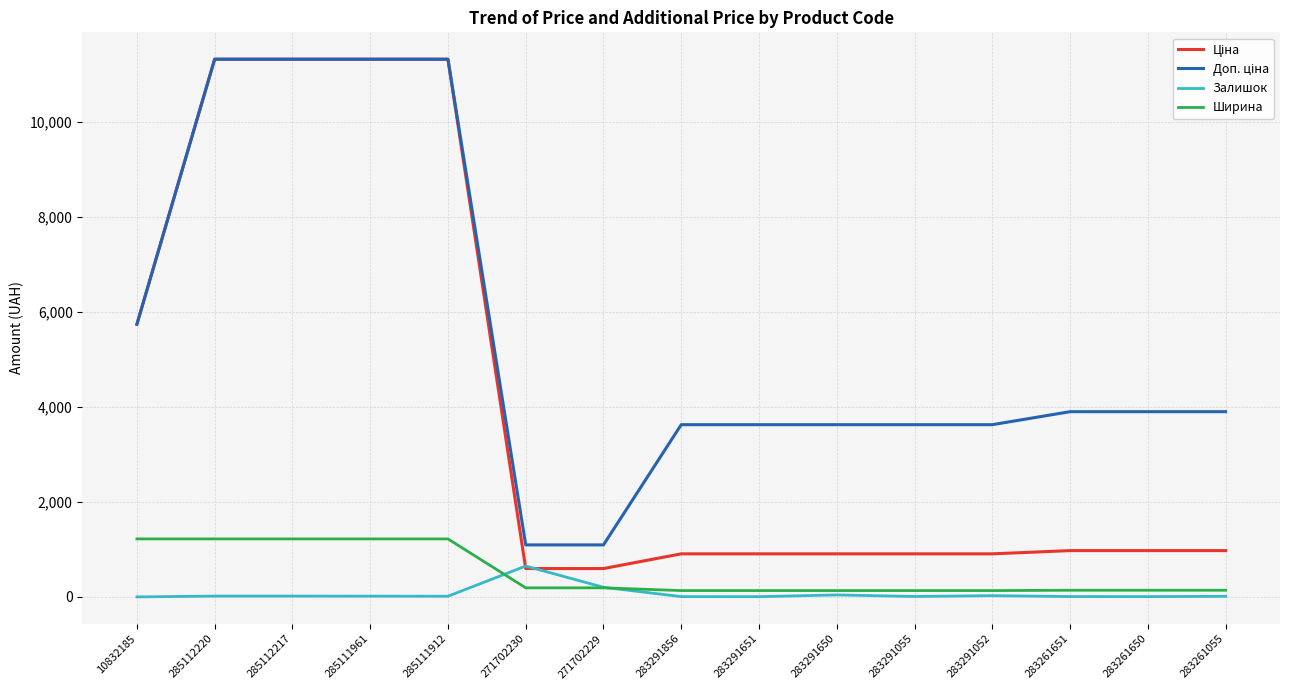

How many lines are shown in the chart?

4